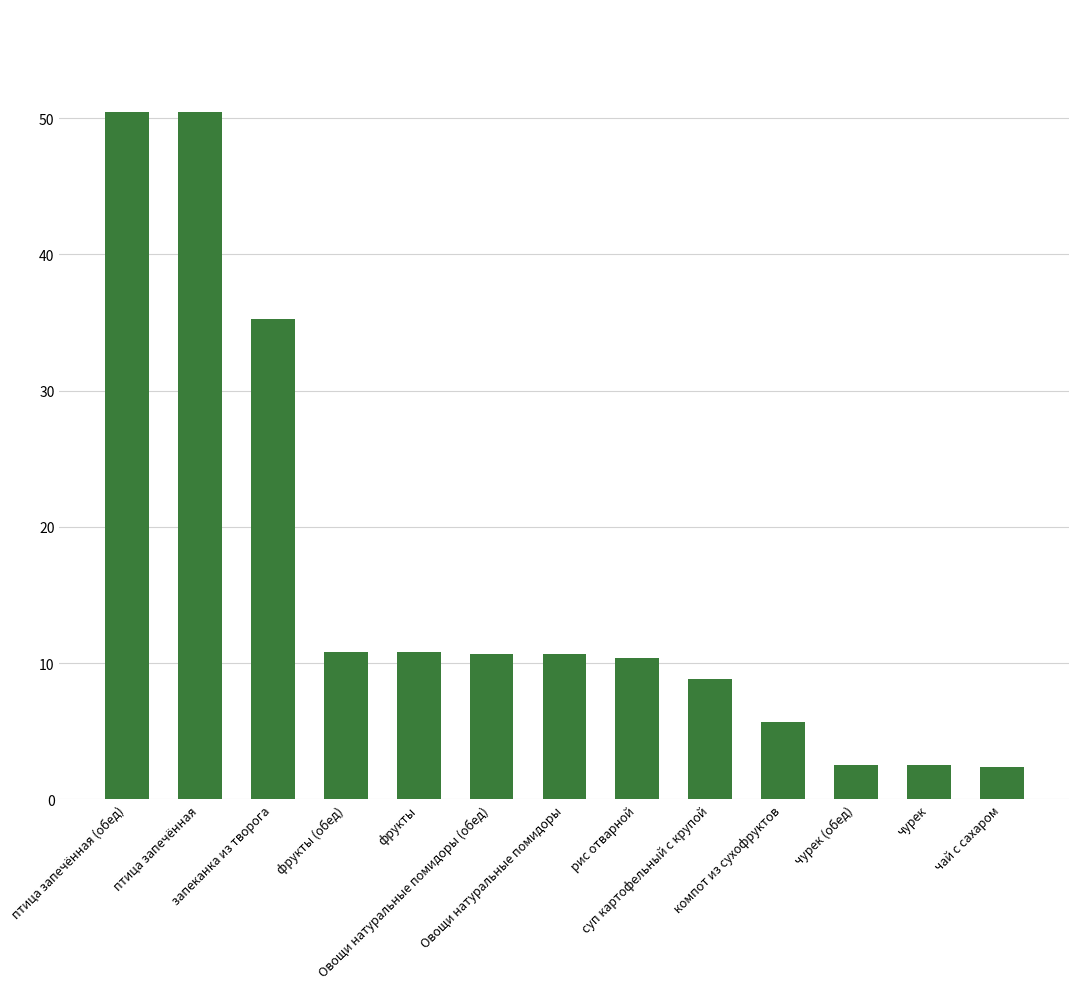

What position from the left is чай с сахаром?

13